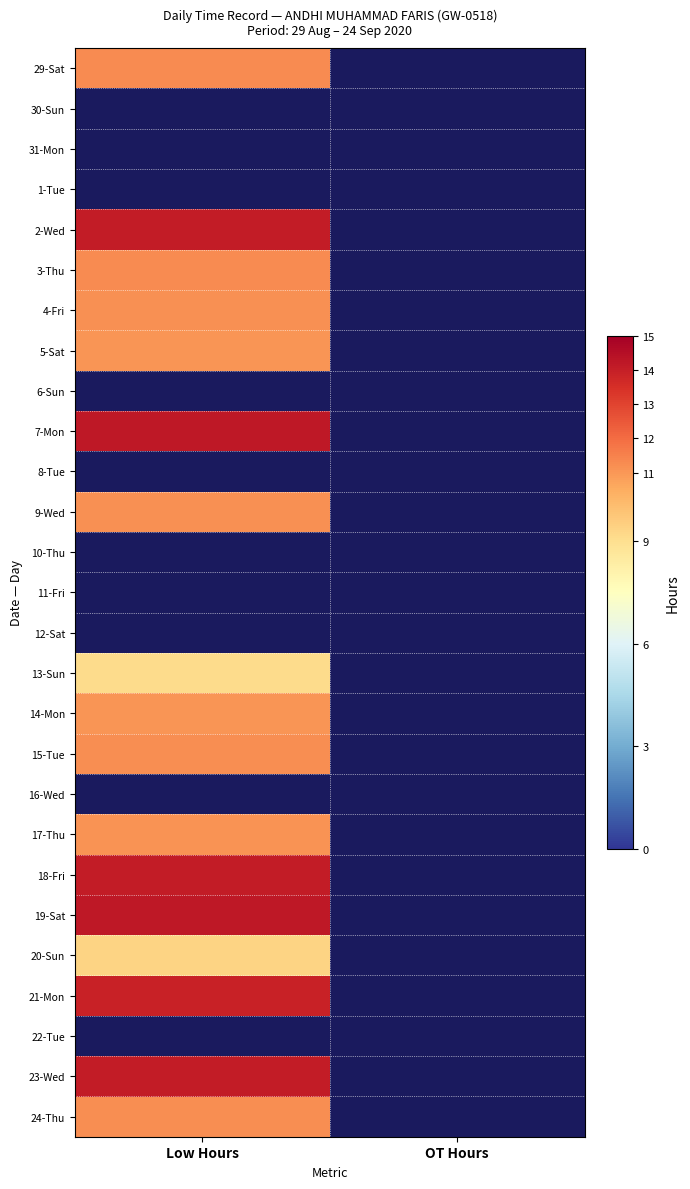

At which label is 2-Wed closest to 14?

Low Hours